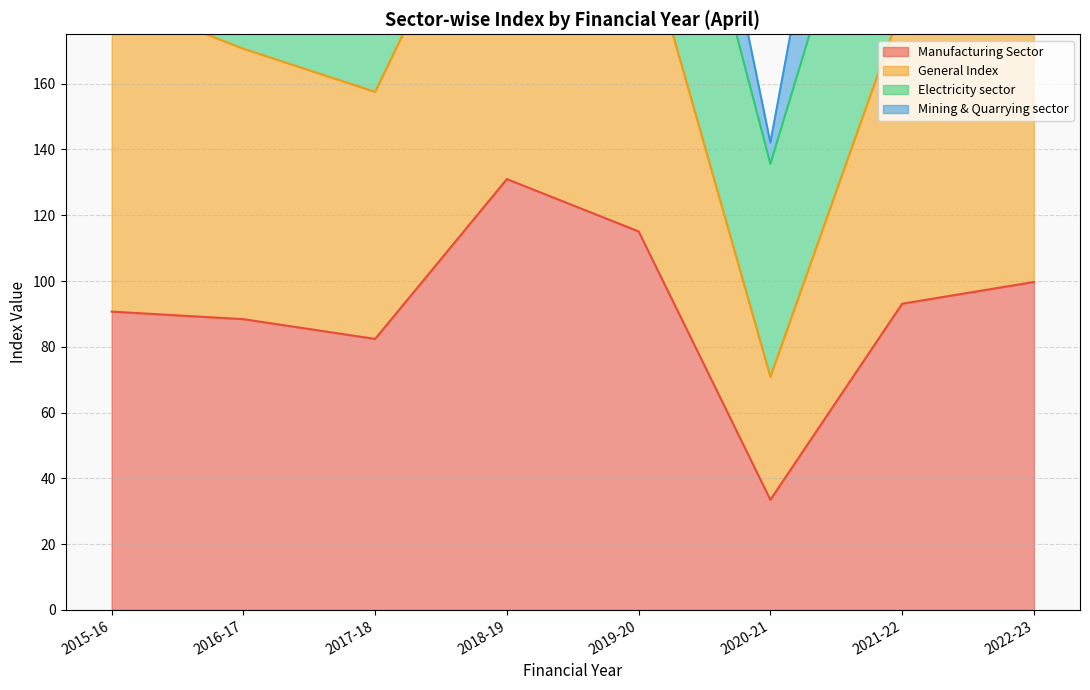

At which label does Manufacturing Sector reach its peak?

2018-19